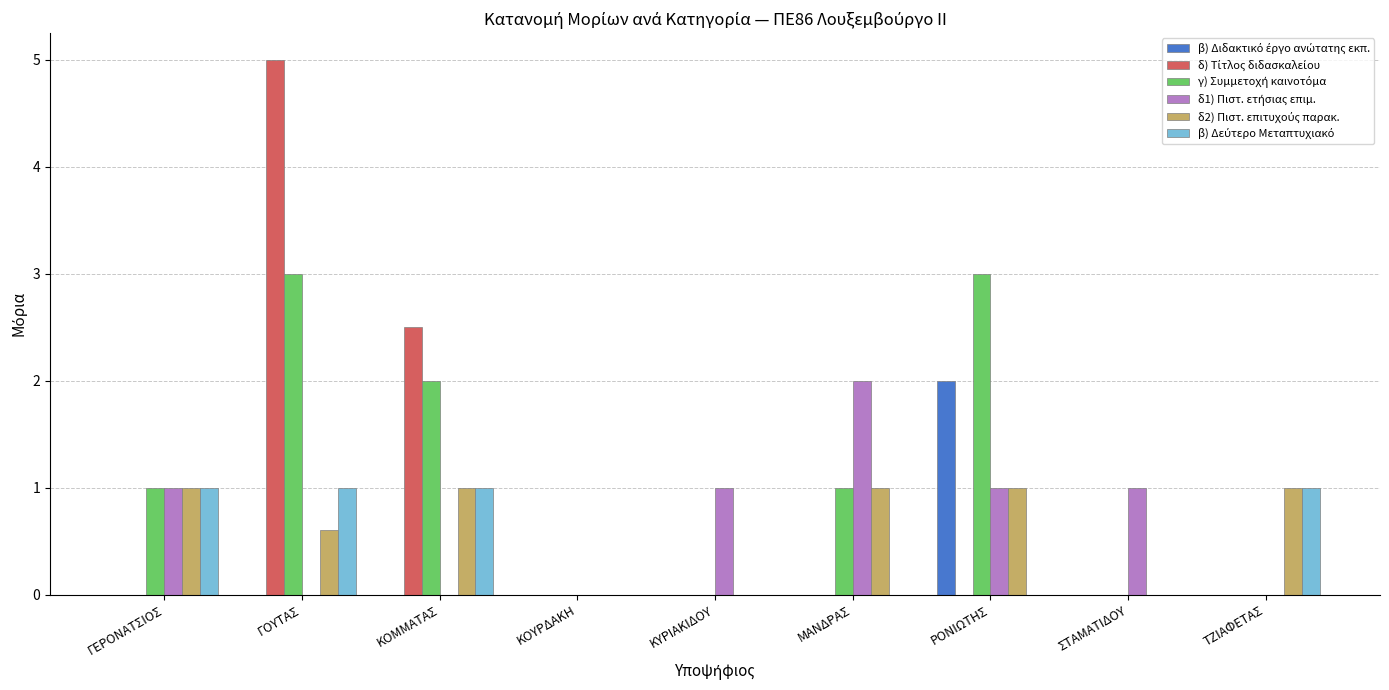

What is the greatest value displayed?

5.0